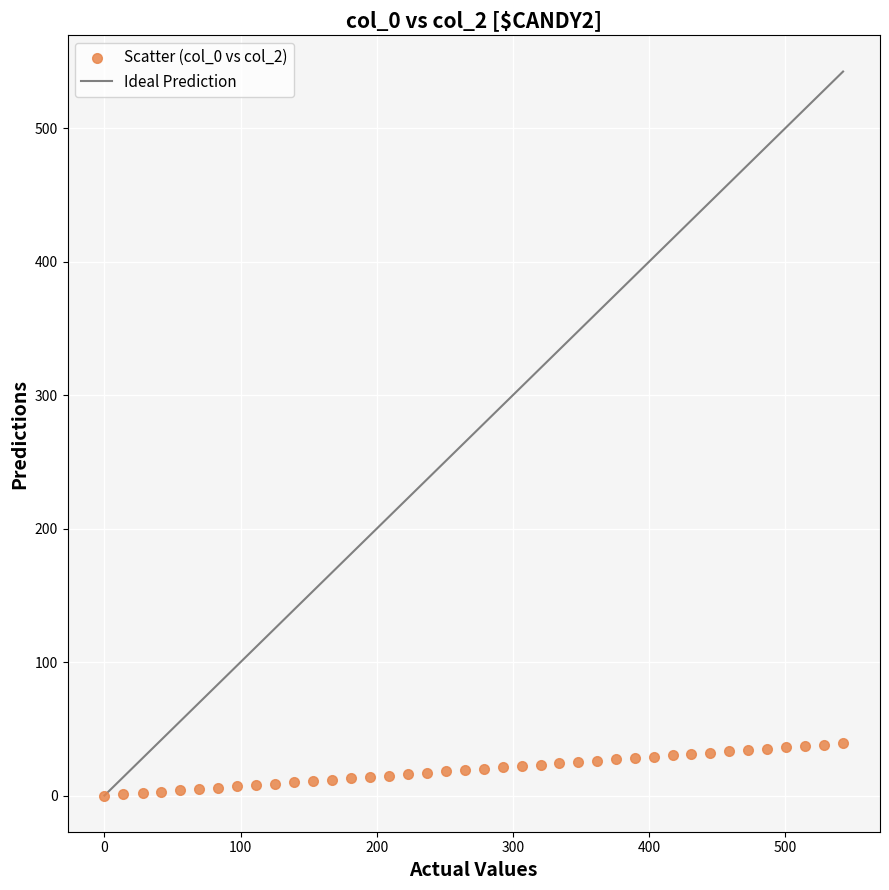

What is the range of Y values (max minus min)?

39